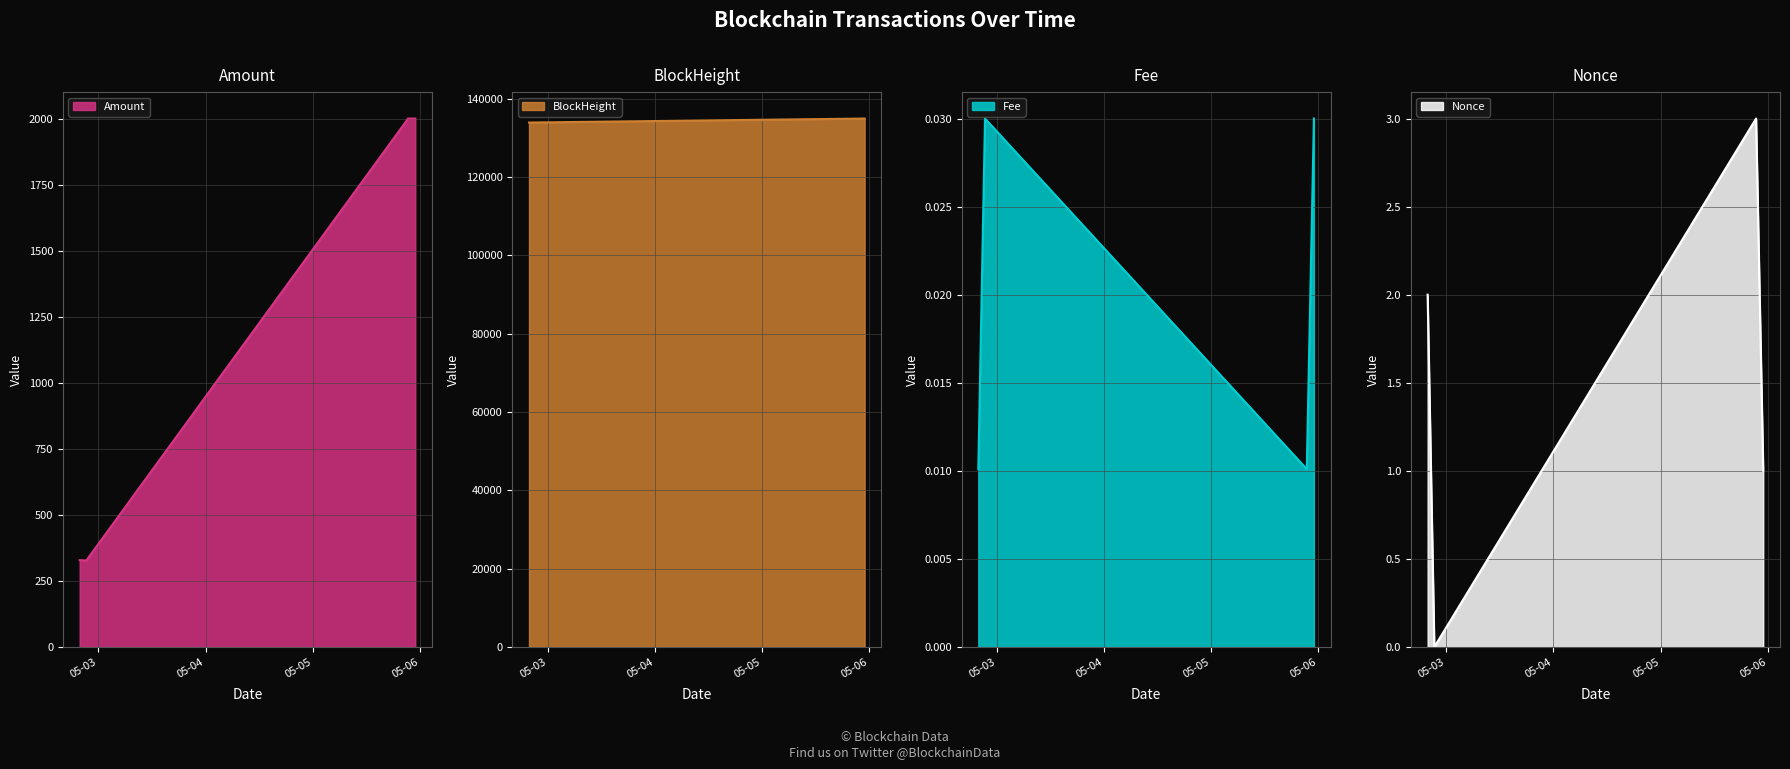

At 2022-05-02 19:48:00, list the series in order from largest to smallest.

BlockHeight, Amount, Nonce, Fee